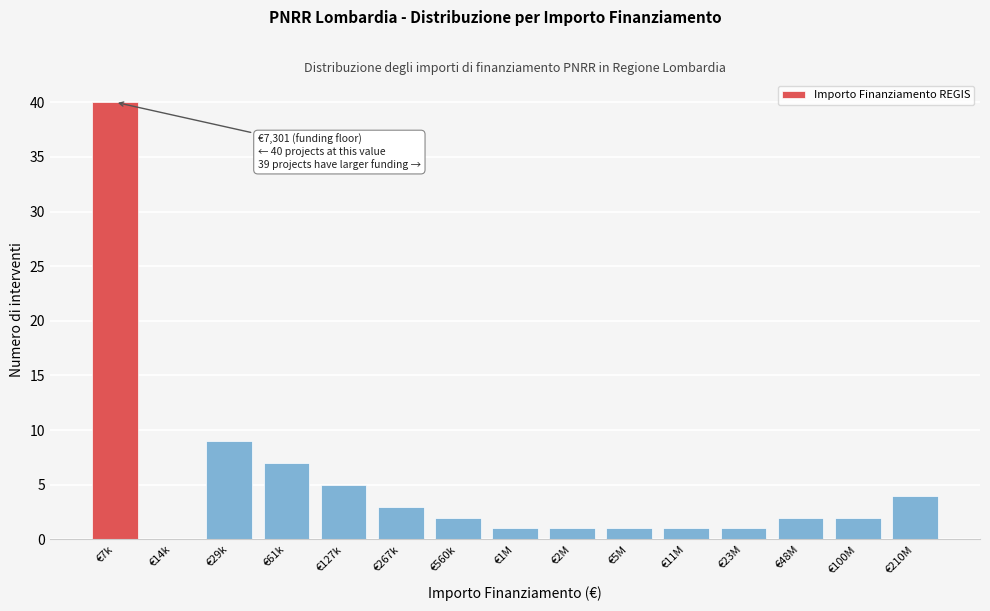

Reading left to right, transcribe all the data shown in this chart.

€7k=40	€14k=0	€29k=9	€61k=7	€127k=5	€267k=3	€560k=2	€1M=1	€2M=1	€5M=1	€11M=1	€23M=1	€48M=2	€100M=2	€210M=4